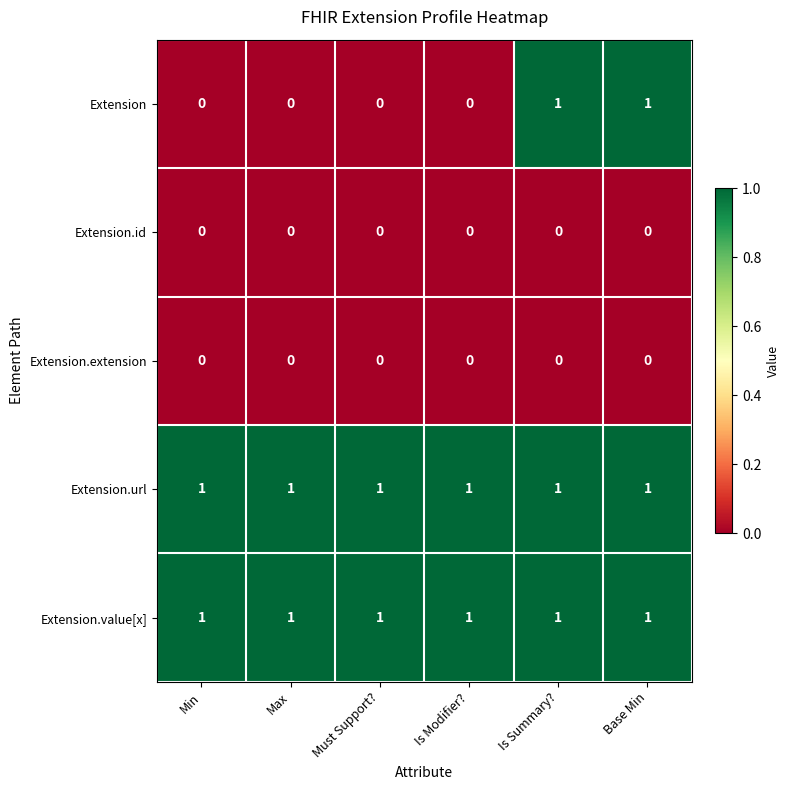

What is the total value across all series at Is Summary??

3